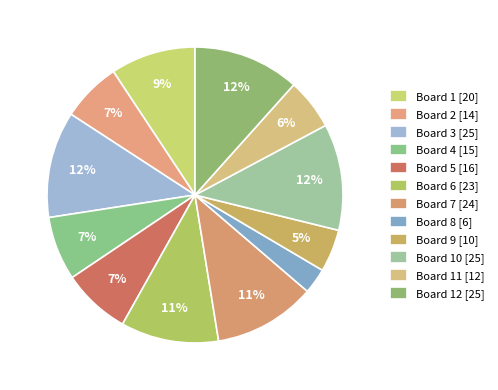

How many slices are in this pie chart?

12